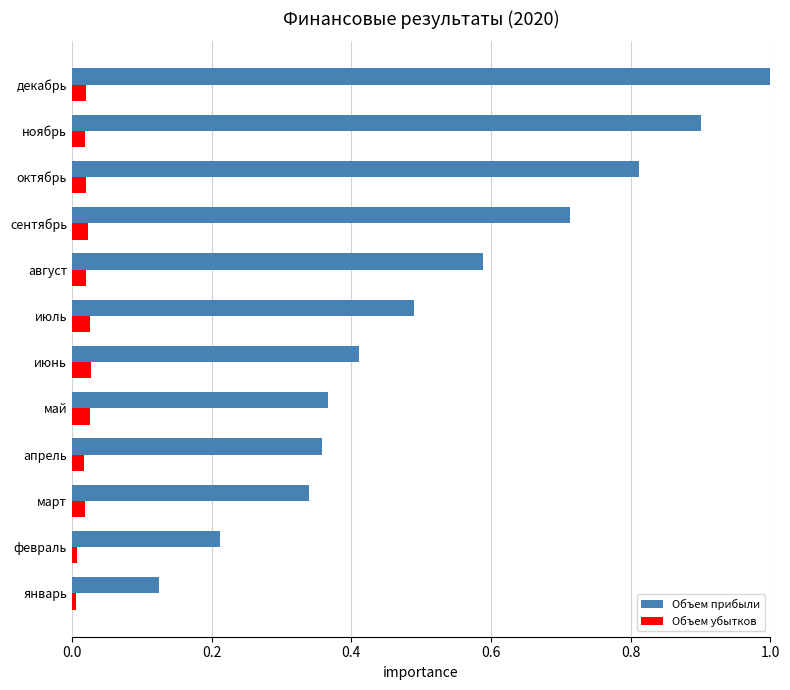

Which series has the largest range (max minus min)?

Объем прибыли